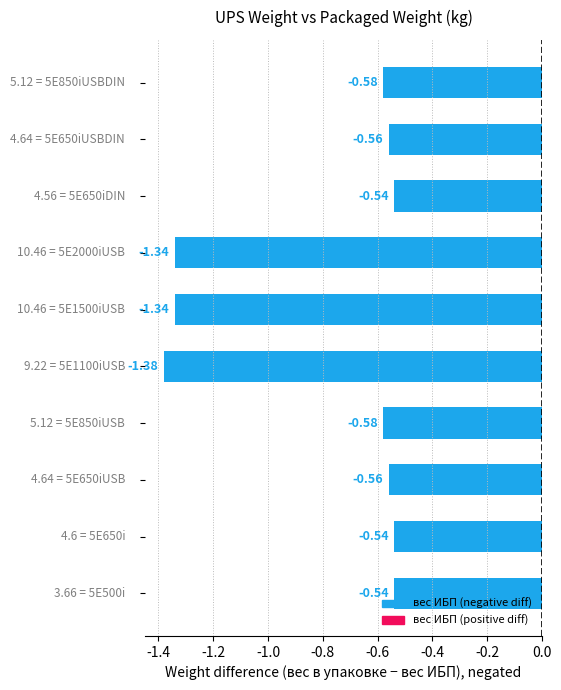

What is the difference between the maximum and minimum values?

0.8